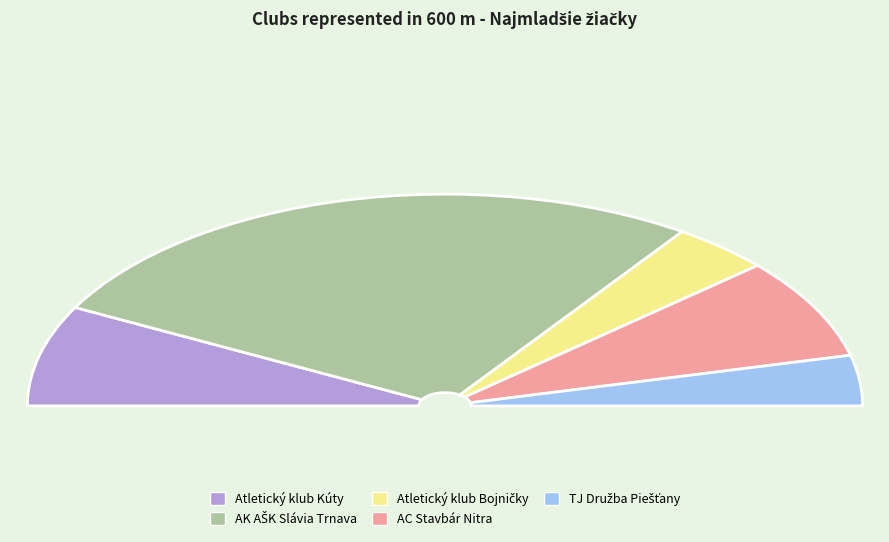

What is the majority slice?

AK AŠK Slávia Trnava